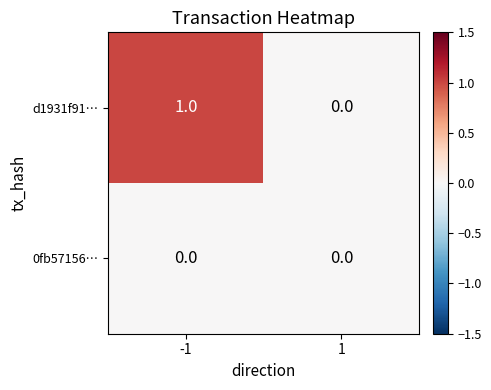

Which series changed the most between -1 and 1?

d1931f91…